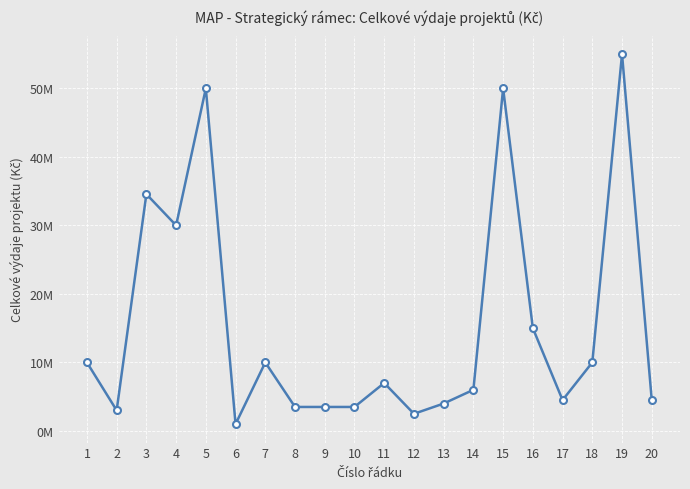

Reading left to right, transcribe all the data shown in this chart.

1=10000000	2=3000000	3=34562304	4=30000000	5=50000000	6=1000000	7=10000000	8=3500000	9=3500000	10=3500000	11=7000000	12=2500000	13=4000000	14=6000000	15=50000000	16=15000000	17=4500000	18=10000000	19=55000000	20=4500000